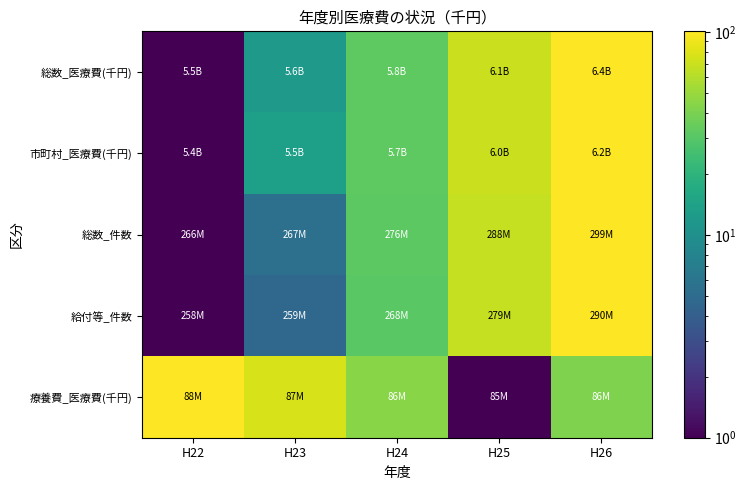

Reading left to right, list all the values displayed in this chart.

総数_医療費(千円): H22=1.0	H23=12.0	H24=32.0	H25=69.4	H26=101.0
市町村_医療費(千円): H22=1.0	H23=13.6	H24=32.2	H25=69.7	H26=101.0
総数_件数: H22=1.0	H23=5.4	H24=31.4	H25=67.0	H26=101.0
給付等_件数: H22=1.0	H23=4.7	H24=30.8	H25=67.0	H26=101.0
療養費_医療費(千円): H22=101.0	H23=76.7	H24=44.4	H25=1.0	H26=41.3